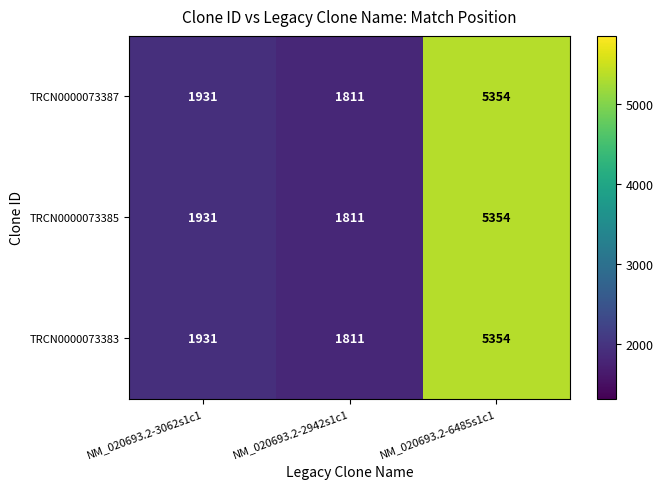

What is the greatest value displayed?

5354